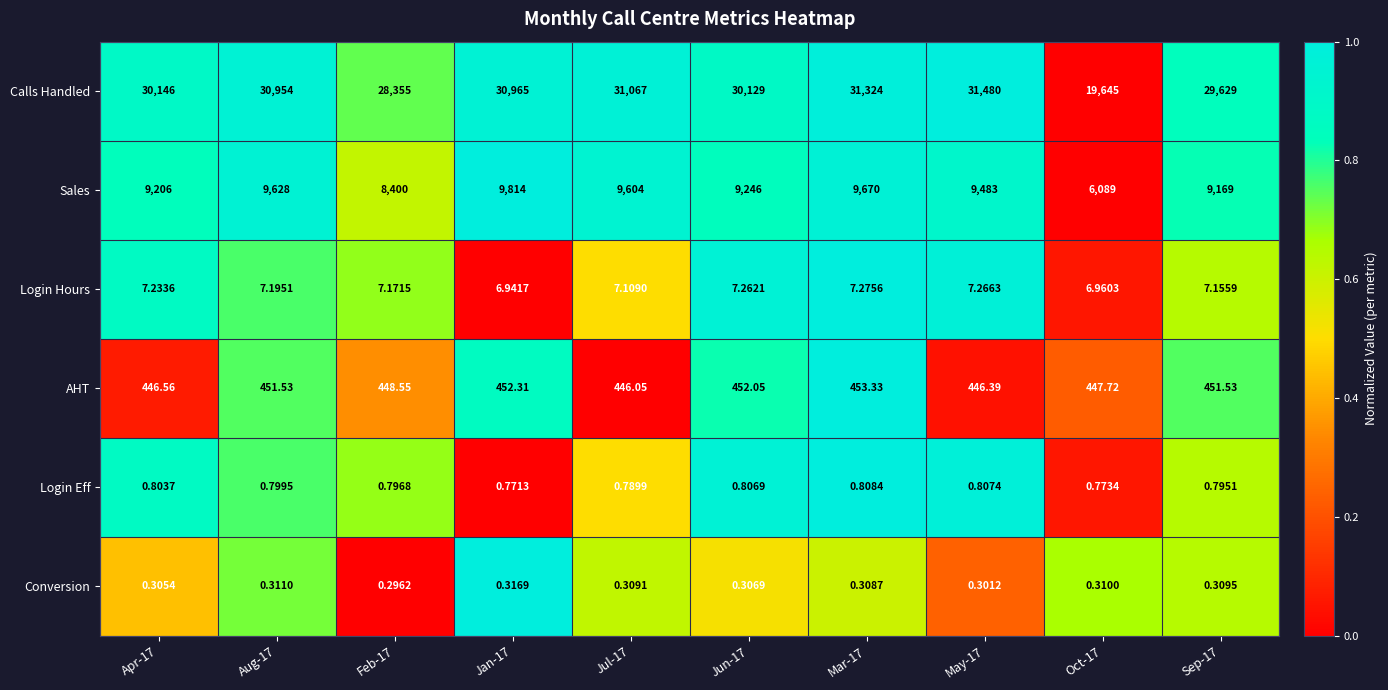

Which series has the largest range (max minus min)?

Calls Handled